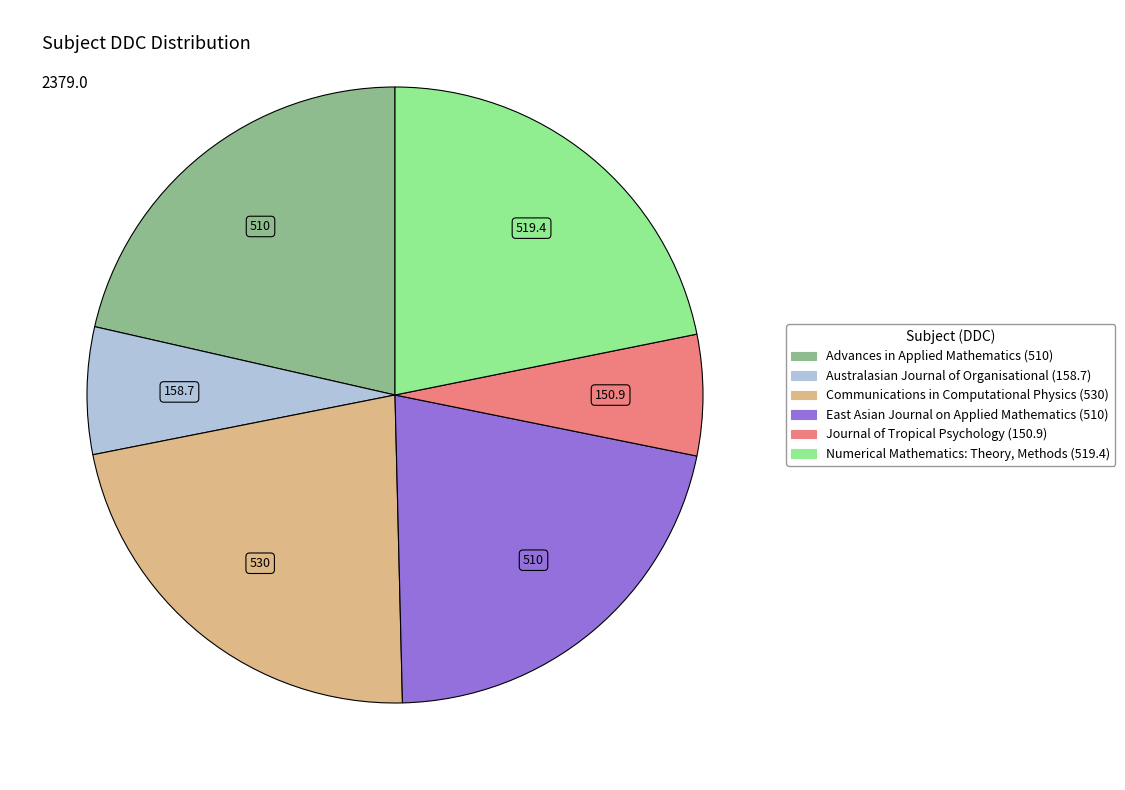

Combined, do Australasian Journal of Organisational (158.7) and Advances in Applied Mathematics (510) account for over 50%?

No